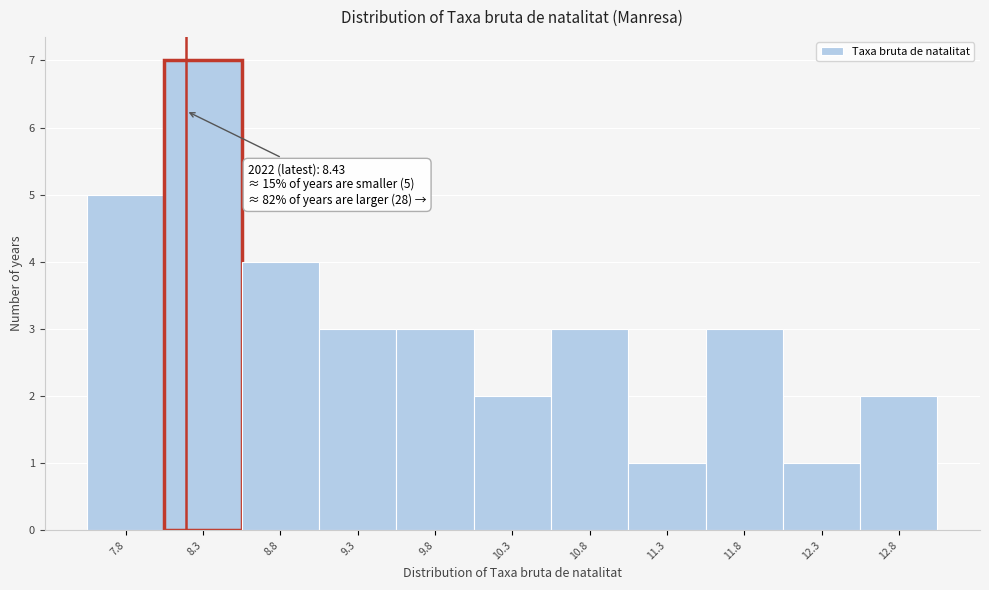

Reading left to right, list all the values displayed in this chart.

5	7	4	3	3	2	3	1	3	1	2